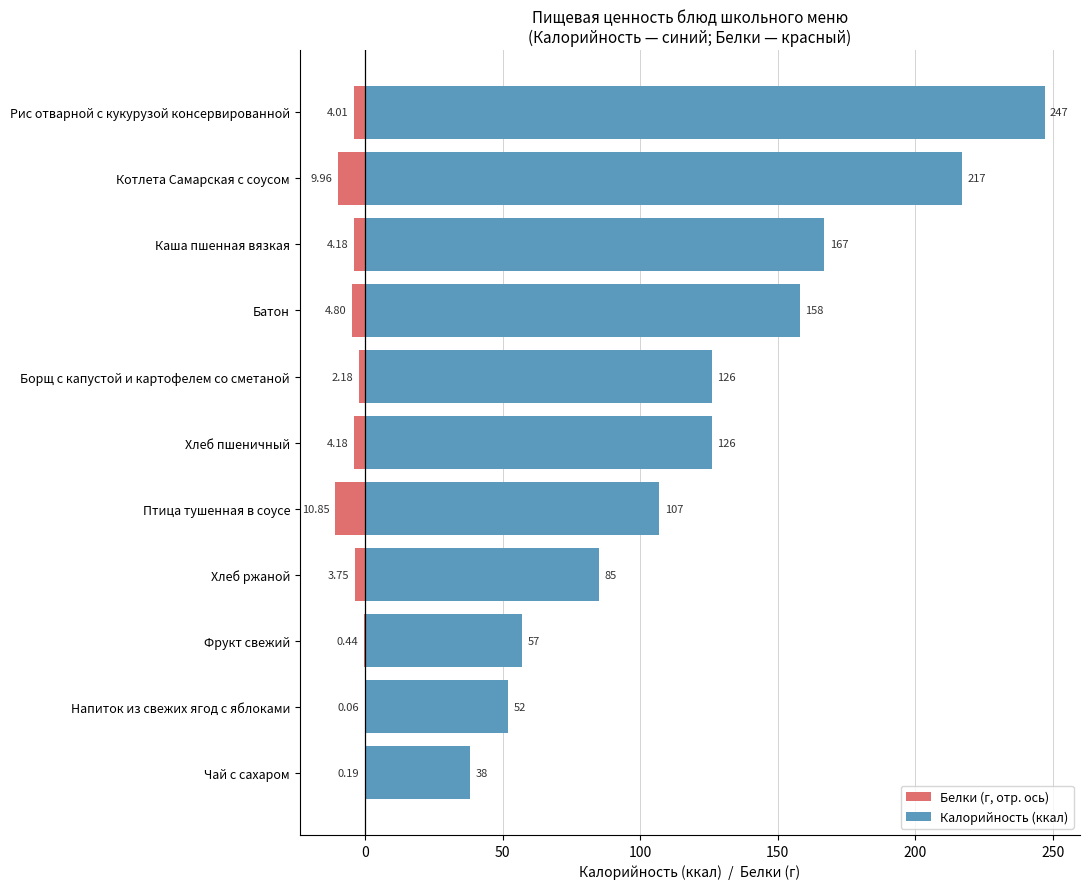

What is the lowest value of the Белки (г, отр. ось) series?

-10.8